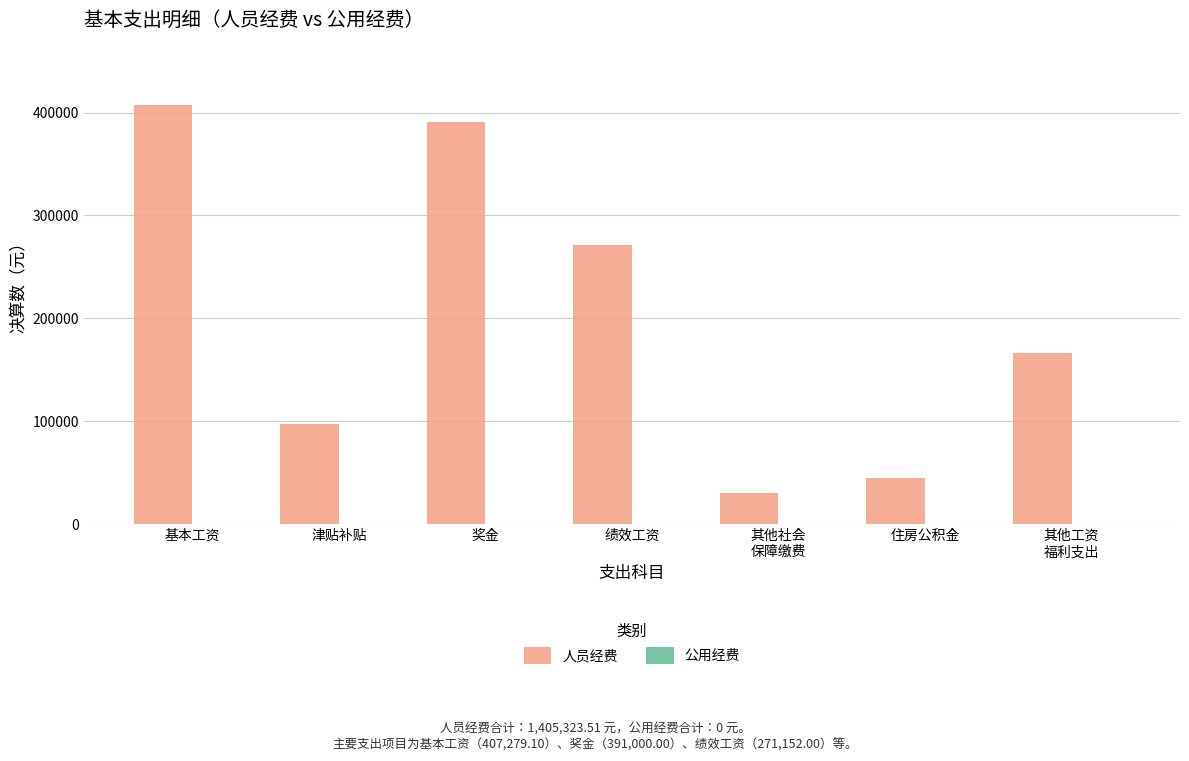

What is the label of the 6th bar from the left?

住房公积金